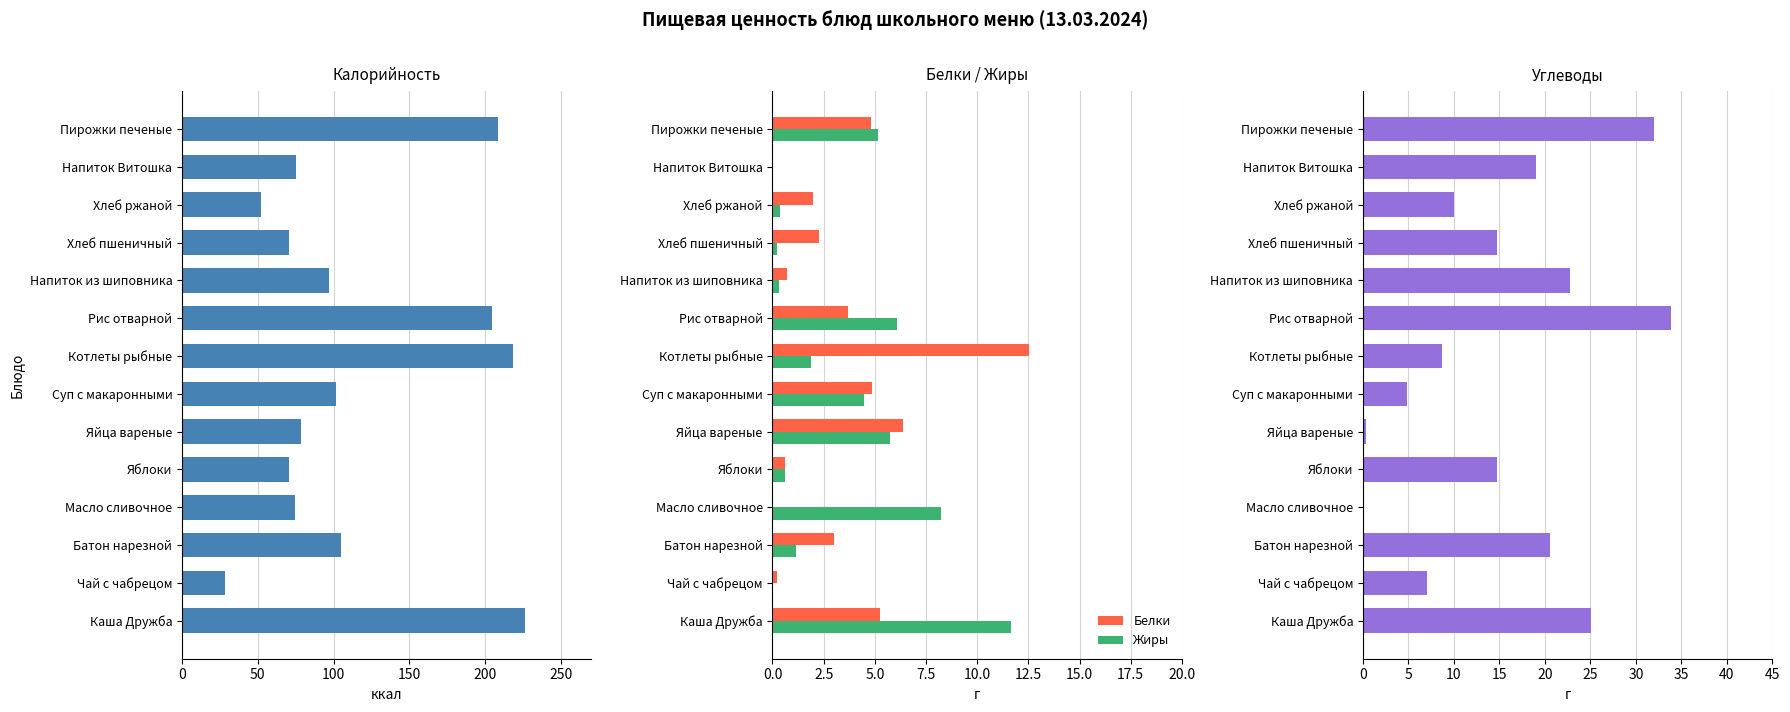

Is the value of Белки at Каша Дружба greater than the value of Жиры at Батон нарезной?

Yes